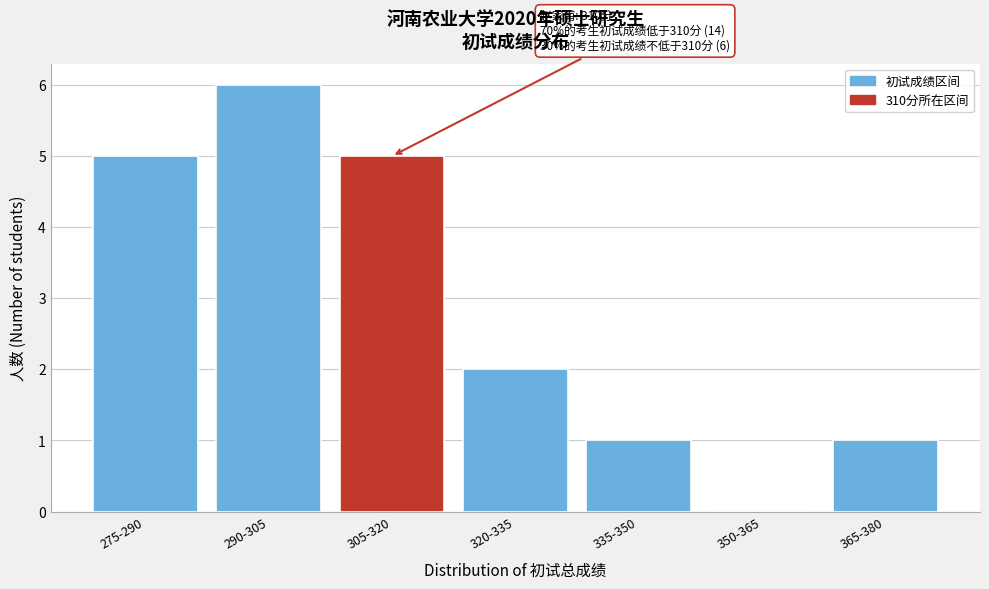

Reading left to right, what are all the values shown in this chart?

275-290=5	290-305=6	305-320=5	320-335=2	335-350=1	350-365=0	365-380=1